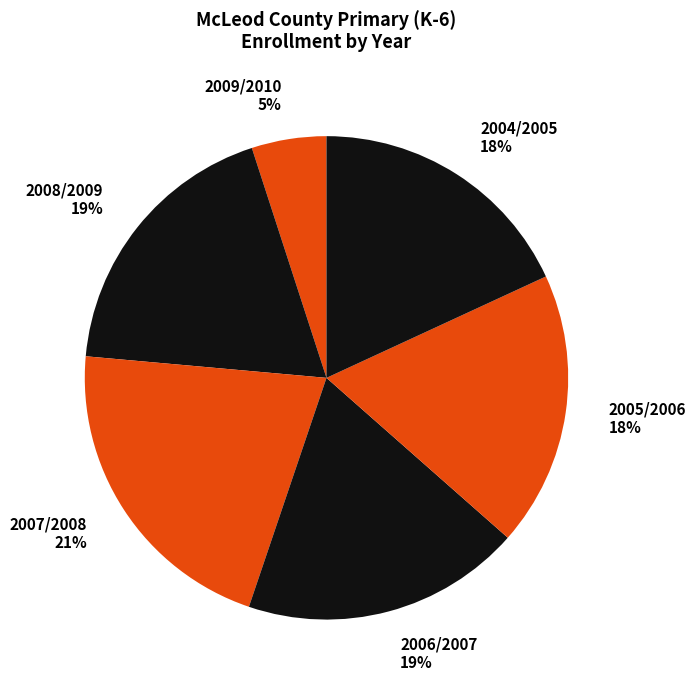

Which category has the biggest portion of the pie?

2007/2008